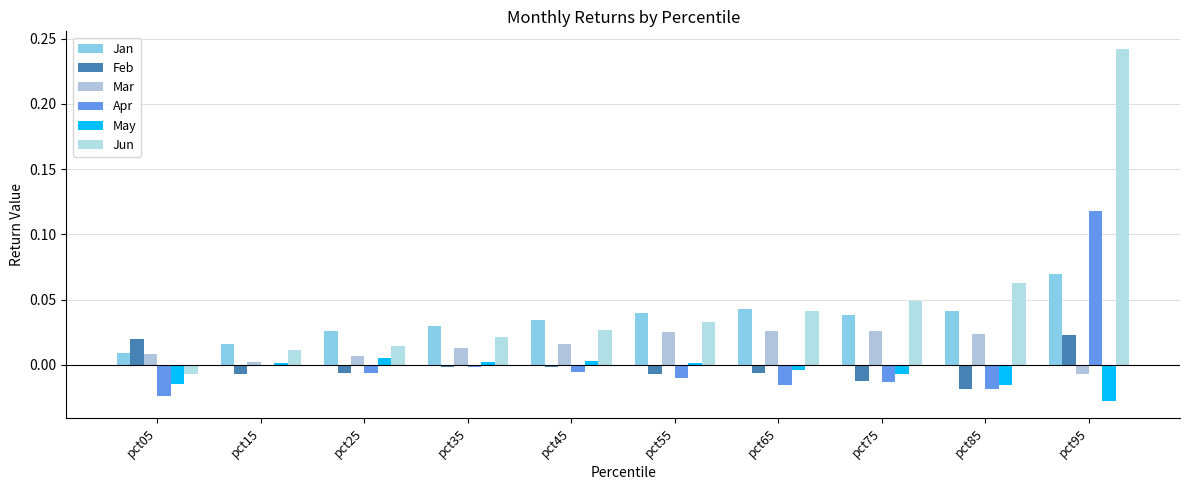

Which has a higher value, pct25 or pct35?

pct35